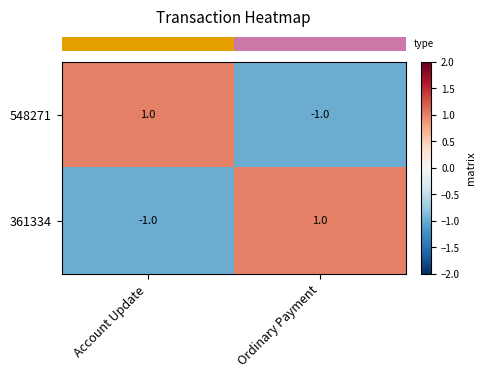

Reading right to left, list all the values displayed in this chart.

548271: Ordinary Payment=-1	Account Update=1
361334: Ordinary Payment=1	Account Update=-1